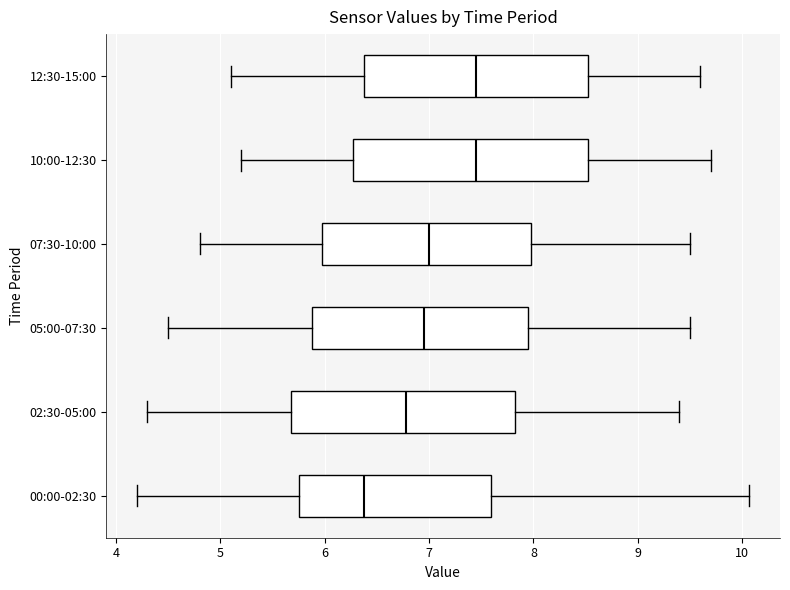

Which box's median line is the furthest to the left?

00:00-02:30